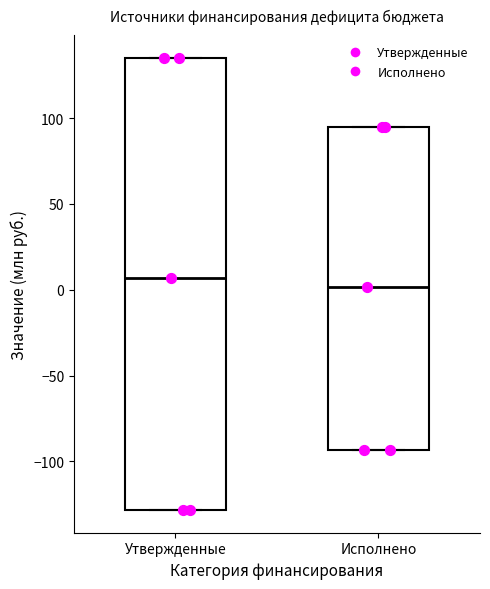

Where does the median line of the box for Исполнено sit on the y-axis? The values are not printed on the chart, so give them approximately, as read against the axis.

0